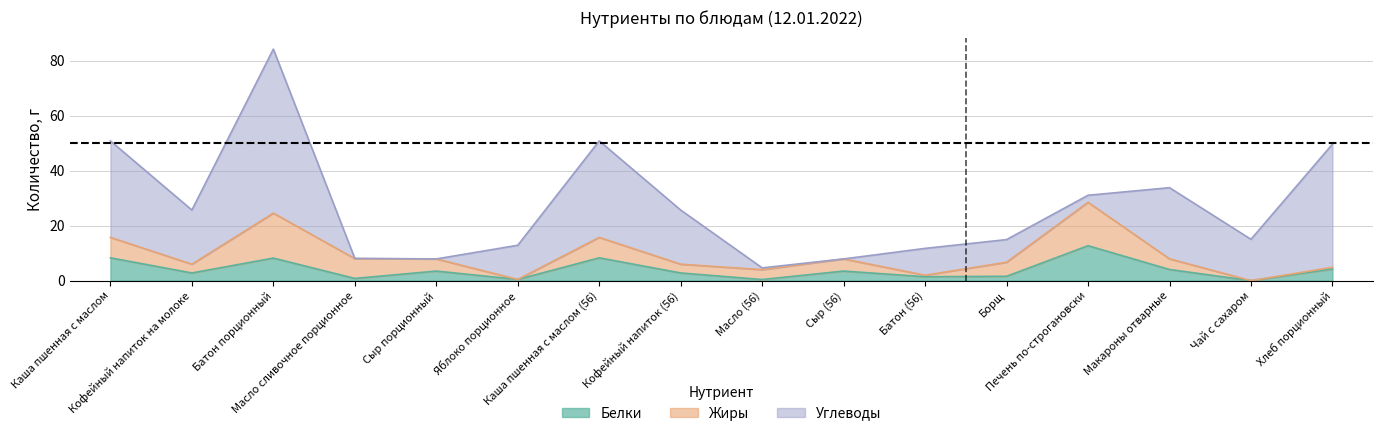

True or false: Жиры has more than 0 points higher than both neighbors.

True